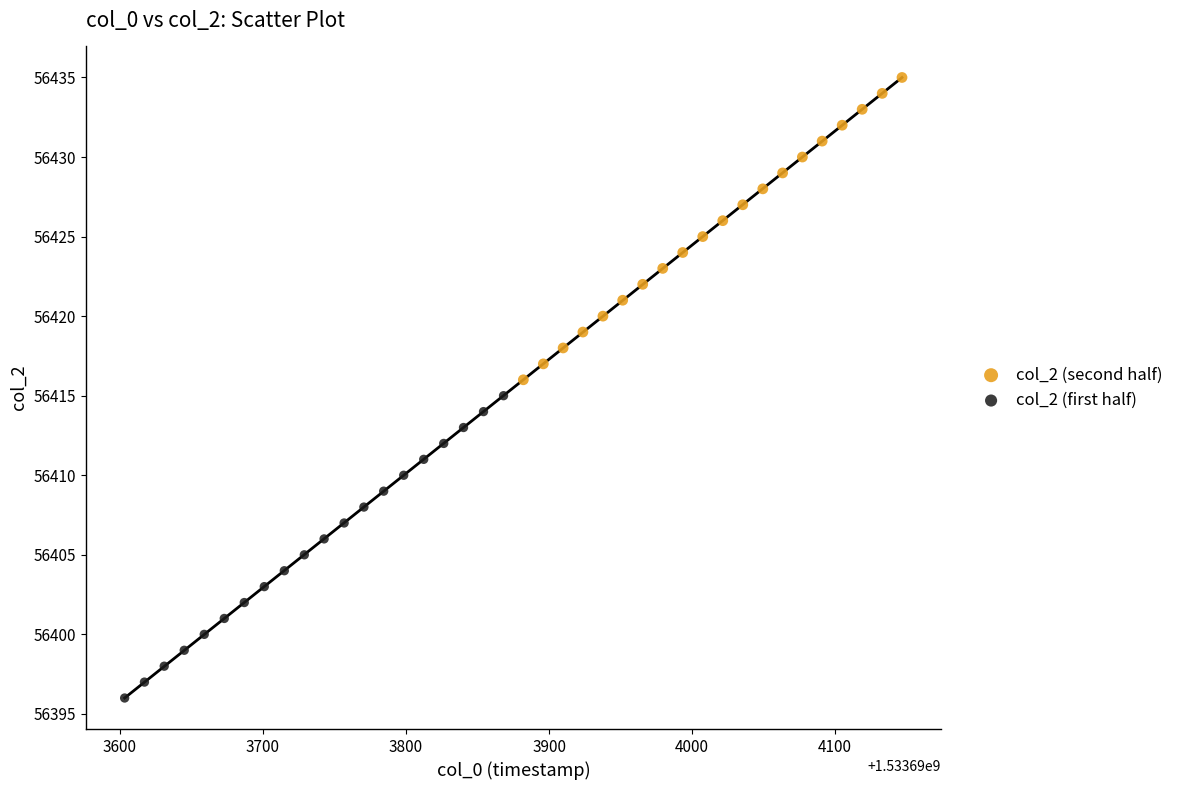

Which series reaches the maximum Y coordinate?

col_2 (second half)